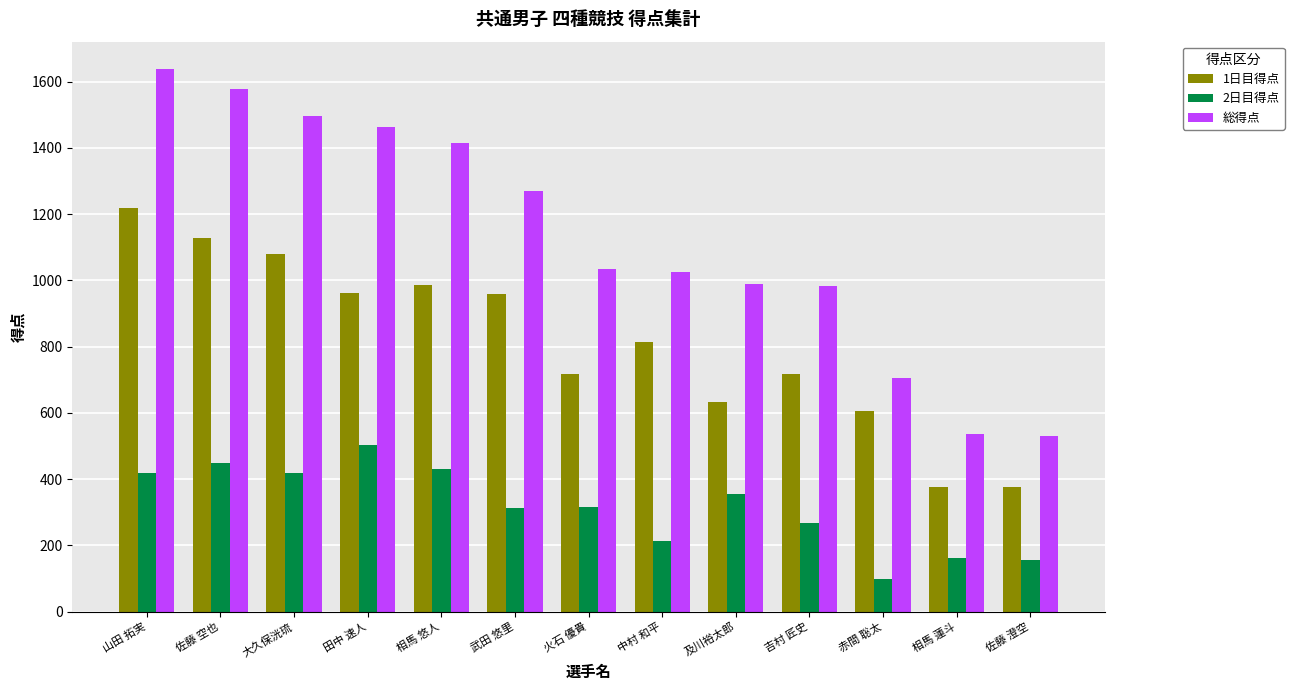

What is the approximate value of 総得点 at 大久保洸琉?

1497